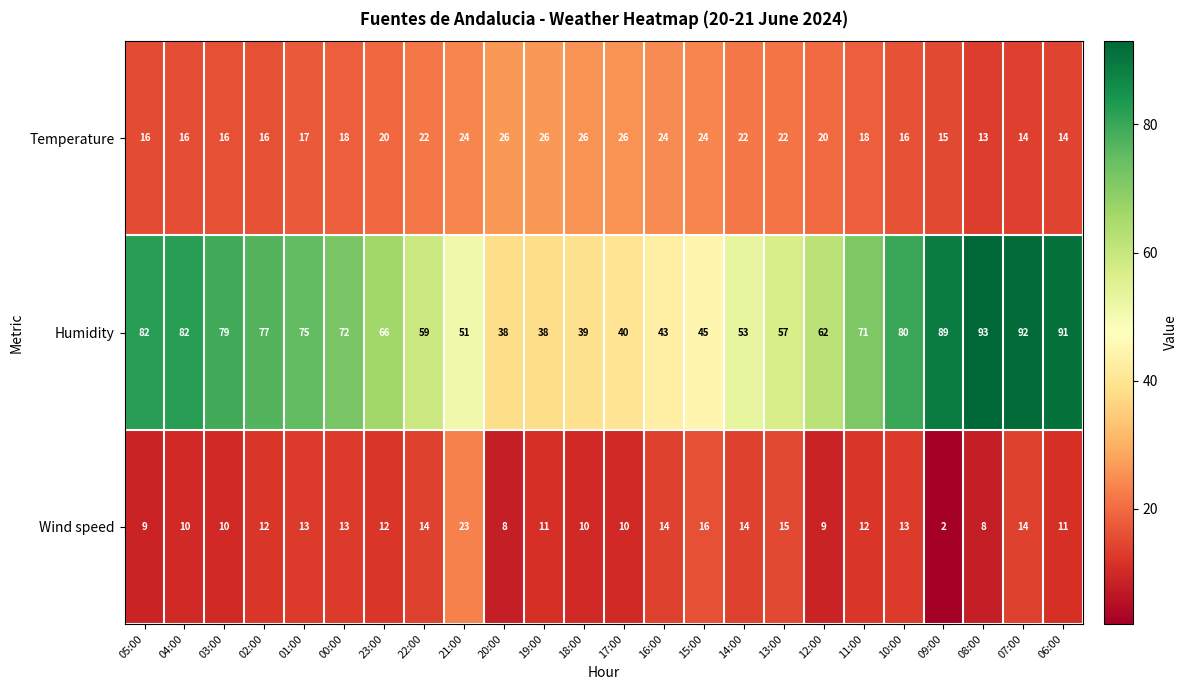

How many data points in Humidity are less than 71?

12